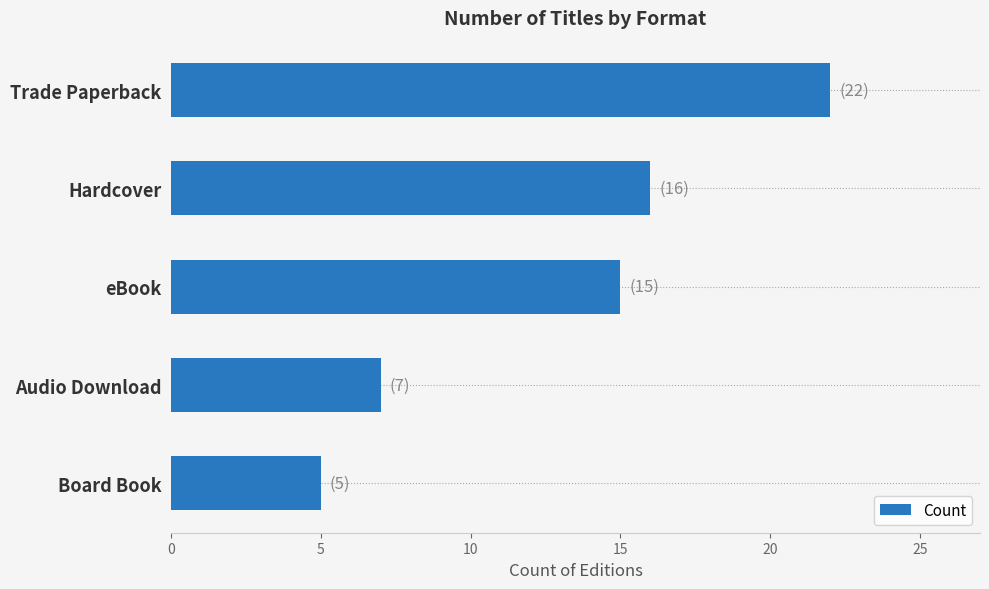

Reading top to bottom, list all the values displayed in this chart.

Trade Paperback=22	Hardcover=16	eBook=15	Audio Download=7	Board Book=5